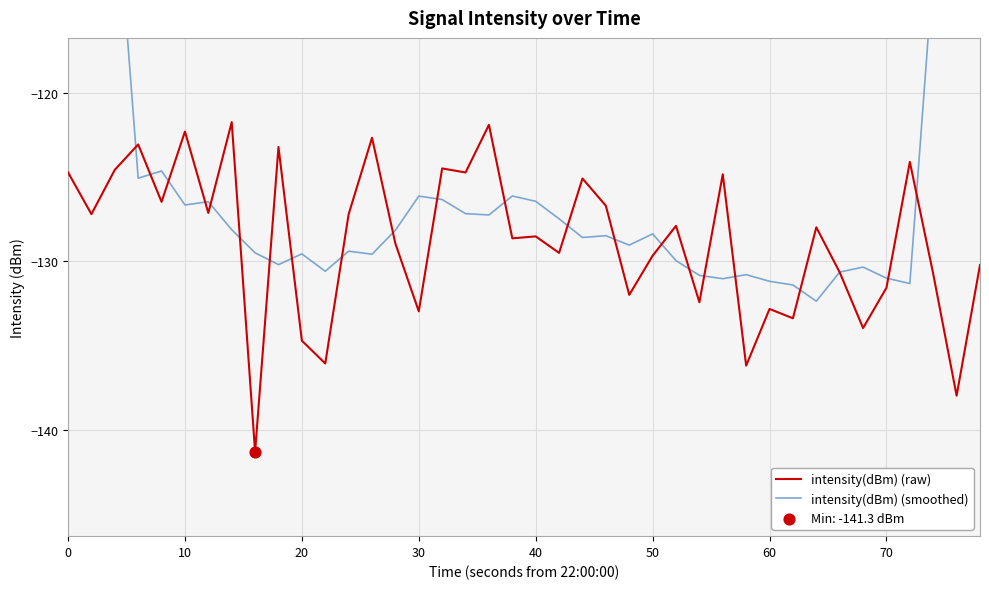

What are all the series names shown in the legend?

intensity(dBm) (raw), intensity(dBm) (smoothed)